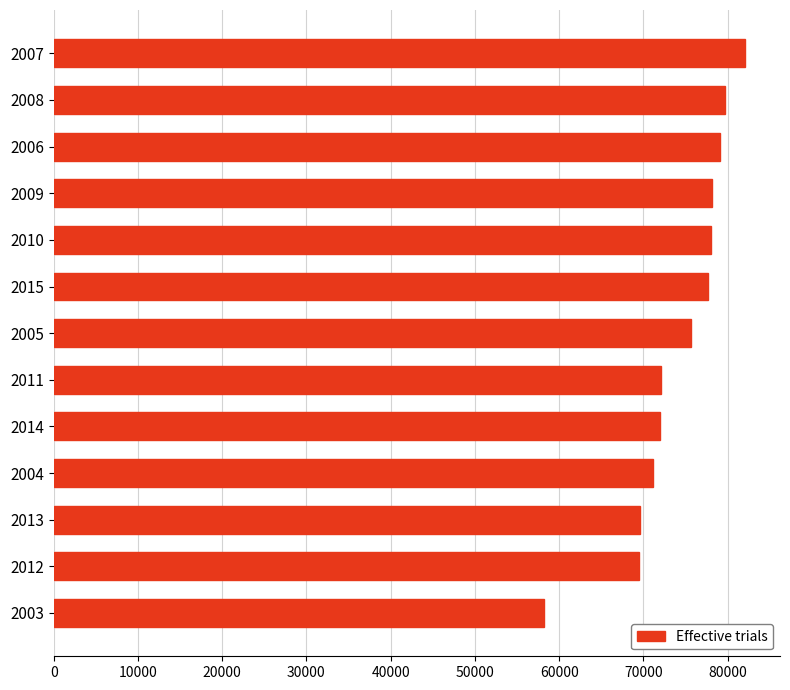

Approximately how many times larger is the value at 2008 compared to 2007?

1.0